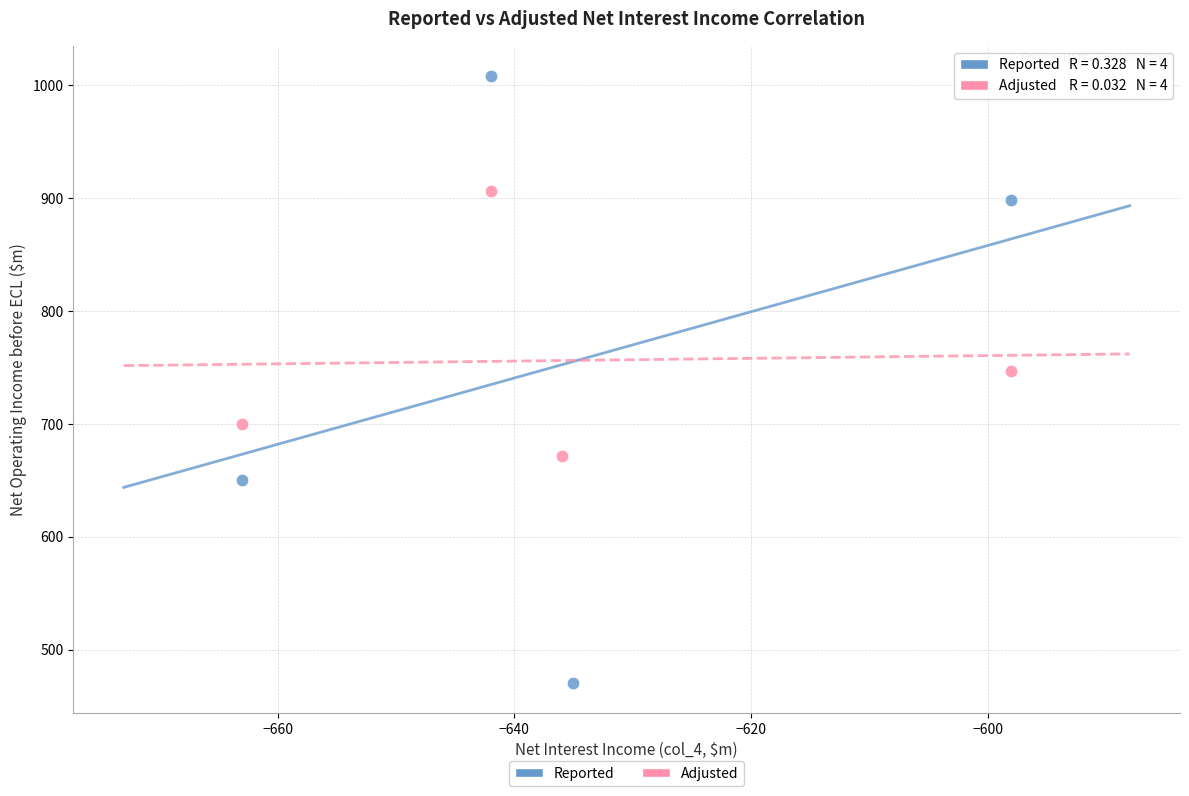

Which series contains the lowest Y value?

Reported